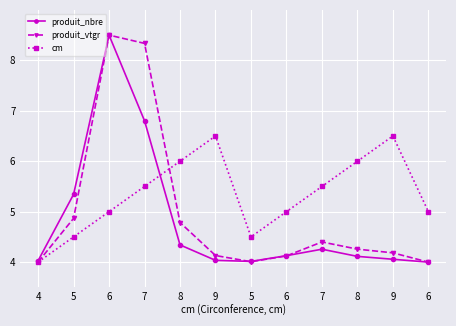

How many lines are shown in the chart?

3